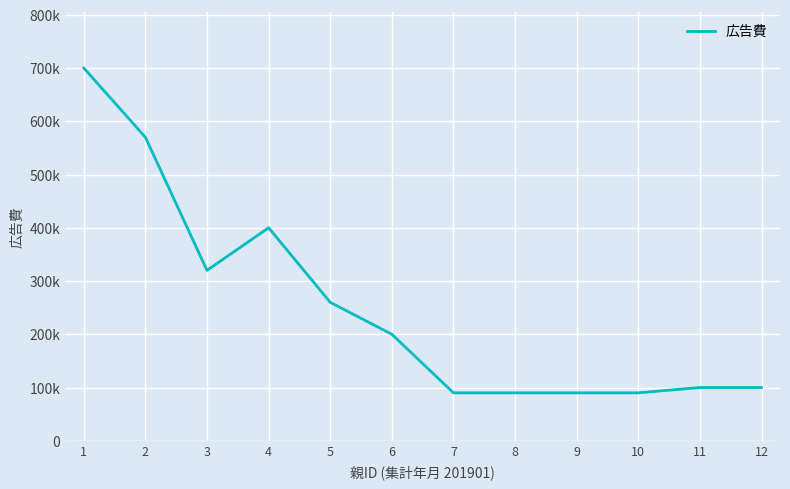

What is the minimum value shown in the chart?

90000